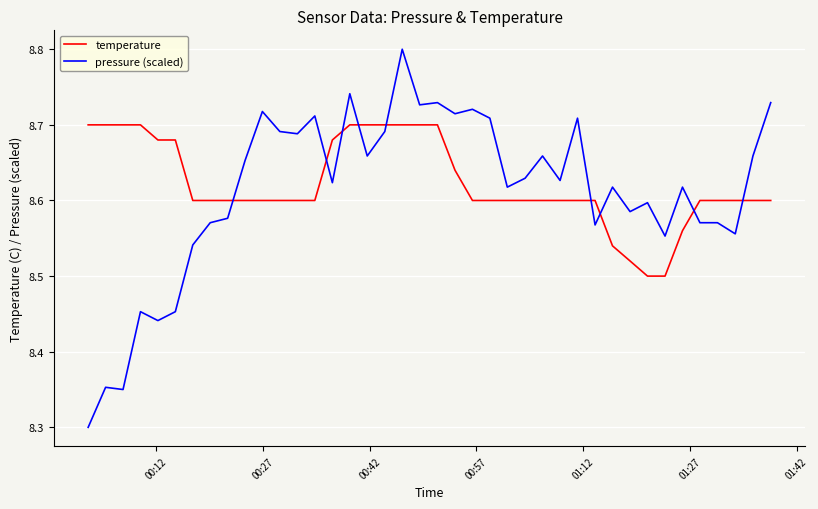

Which series has the largest range (max minus min)?

pressure (scaled)